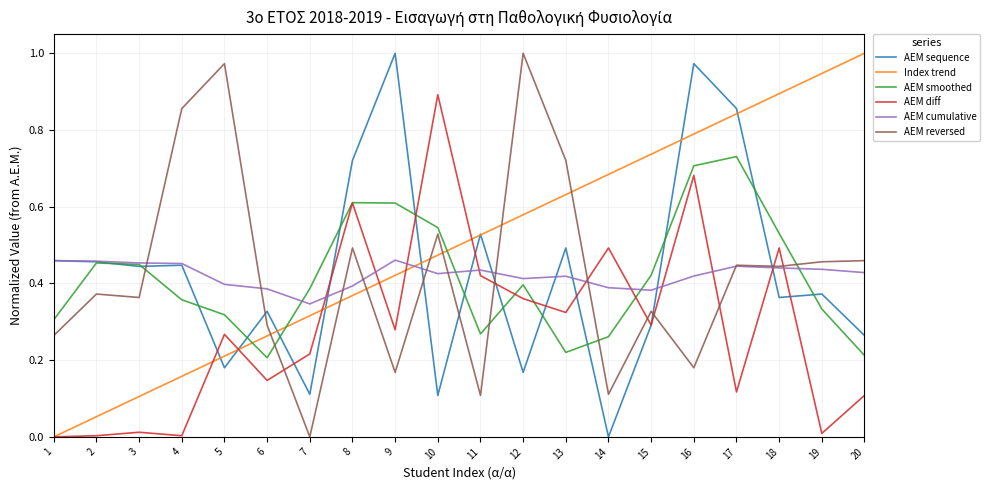

Is the value of AEM reversed at 1 greater than the value of AEM smoothed at 8?

No